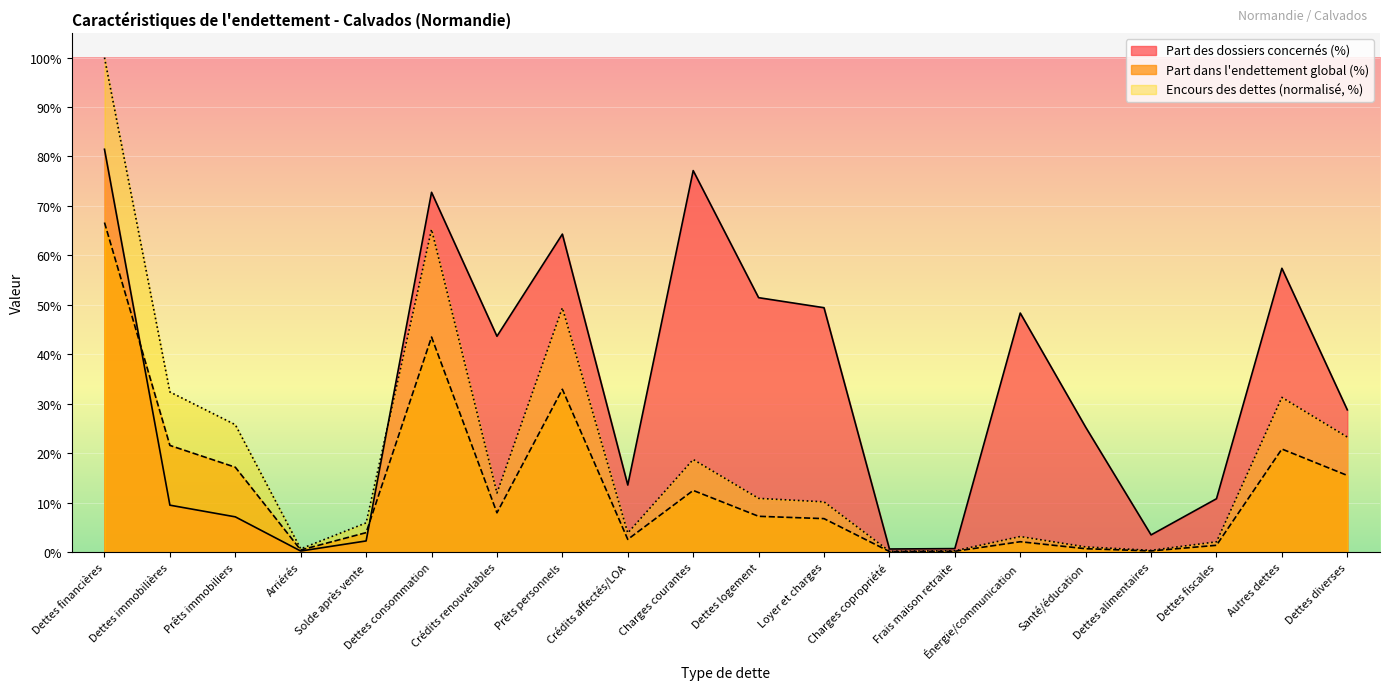

What is the difference between the Part des dossiers concernés (%) values at Charges copropriété and Crédits affectés/LOA?

12.9